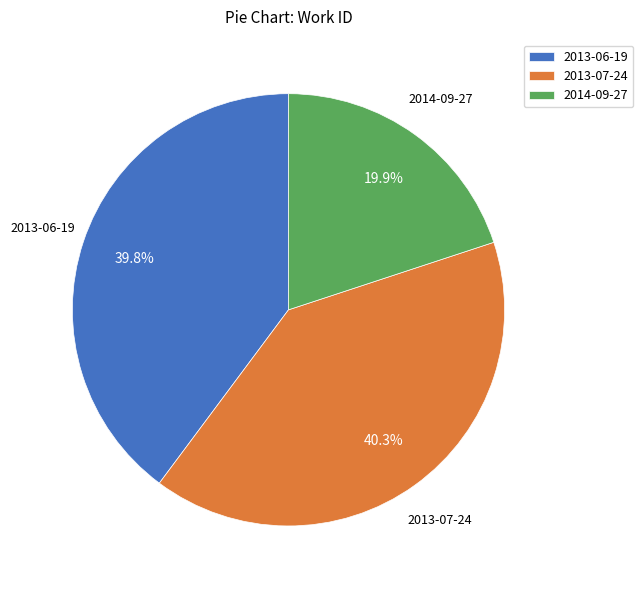

Which slice is the smallest?

2014-09-27